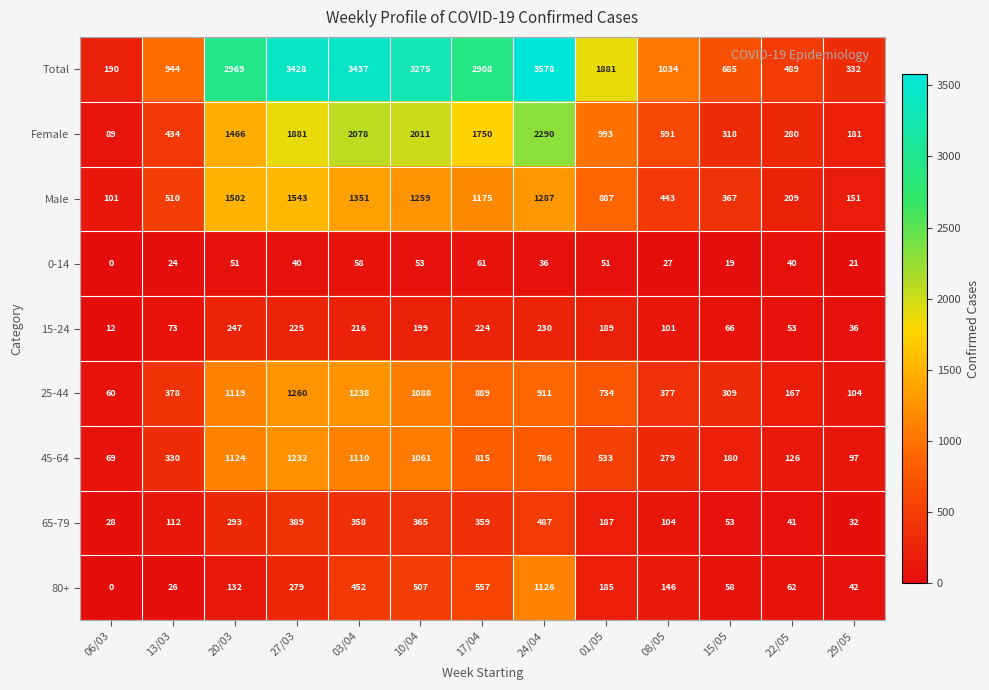

Read the 15-24 value at 03/04, to the nearest 10.

220